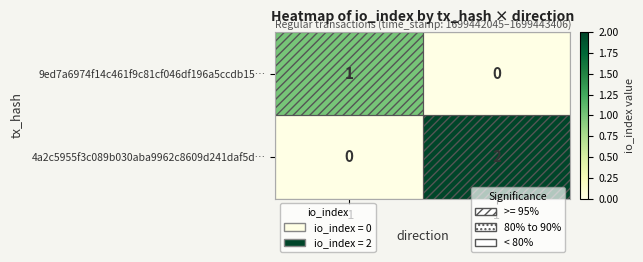

How many categories are shown in the chart?

2